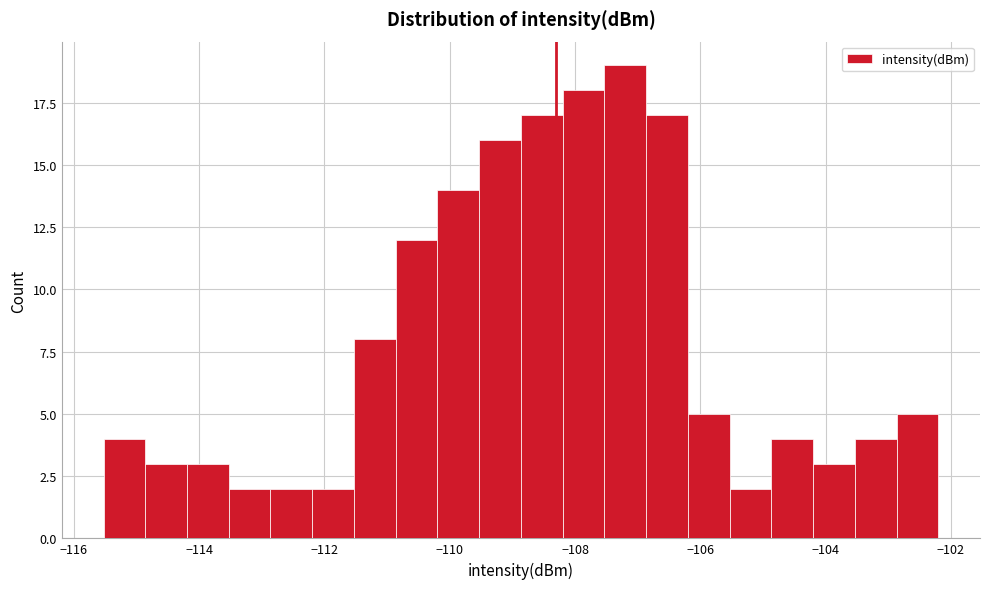

Around what value on the x-axis is the tallest bar? Give the approximate position of its centre, as read against the axis.

-107.2